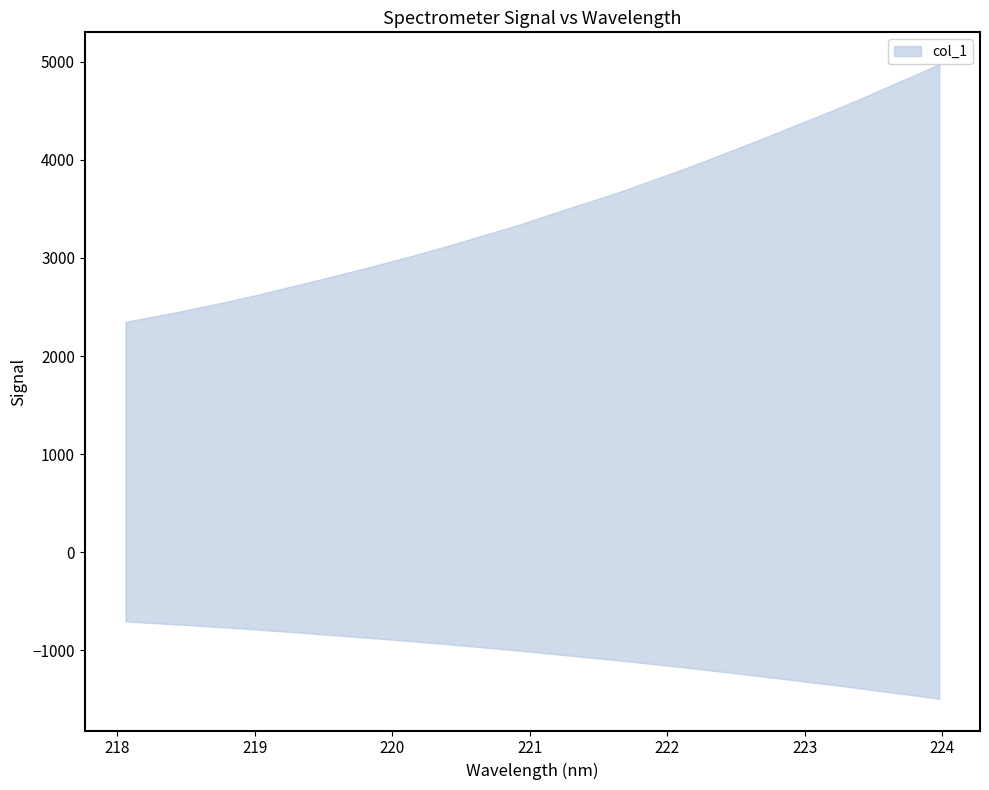

Count the number of data series in this chart.

1